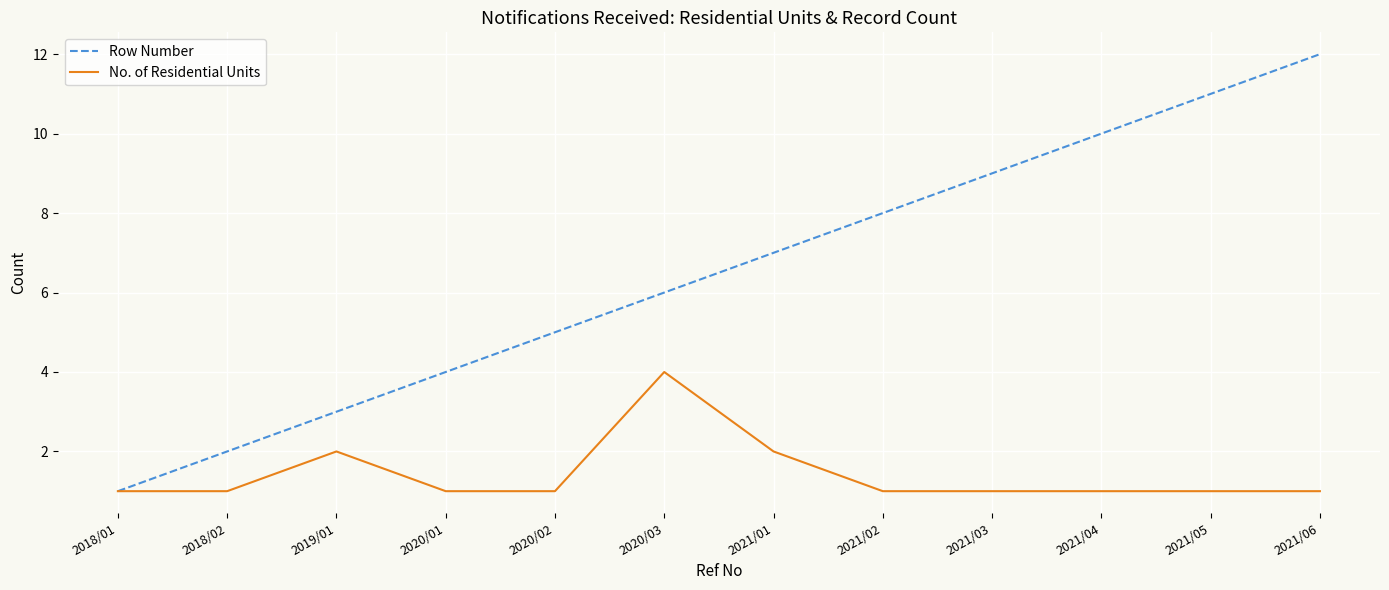

Between 2021/02 and 2021/05, which series saw the biggest shift?

Row Number